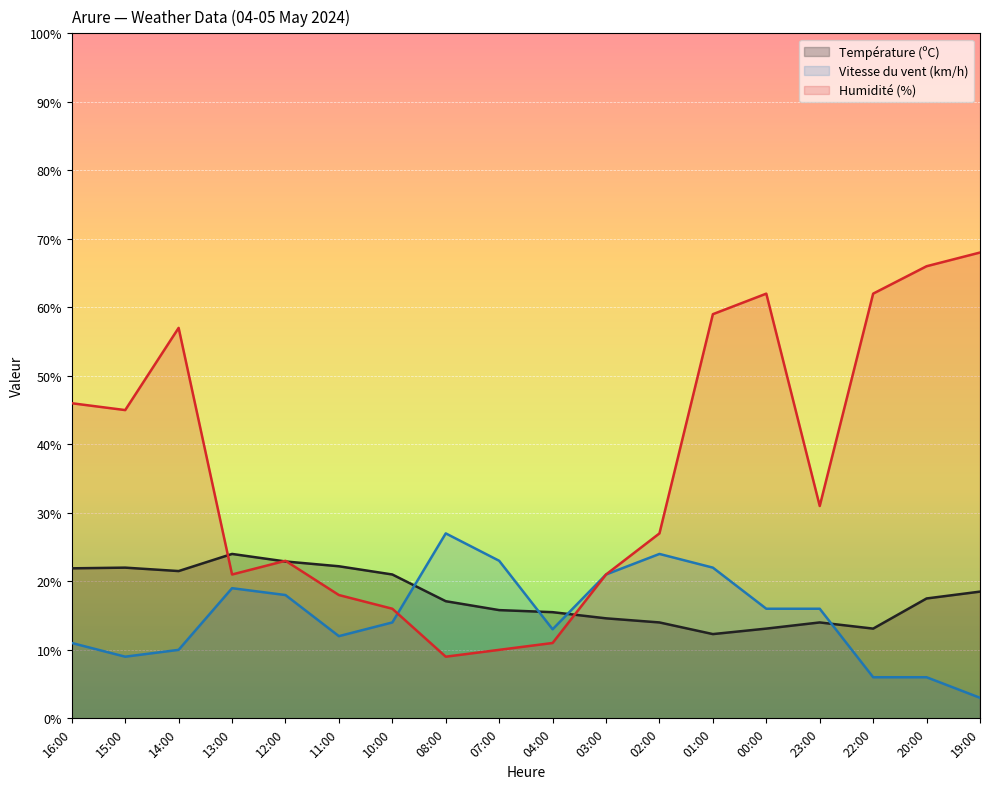

At which category does the chart reach its minimum across all series?

19:00